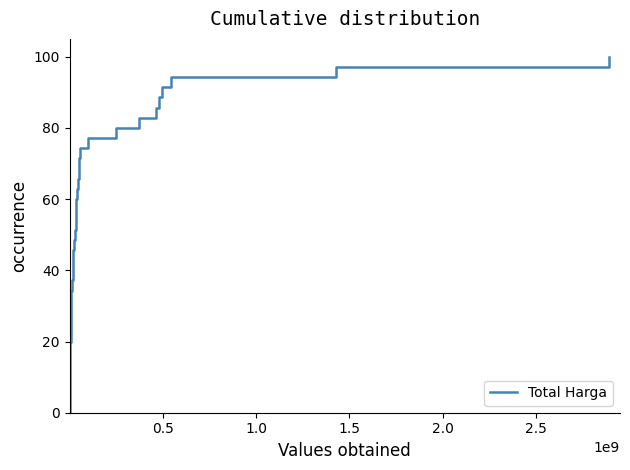

How many values are below 51?

18